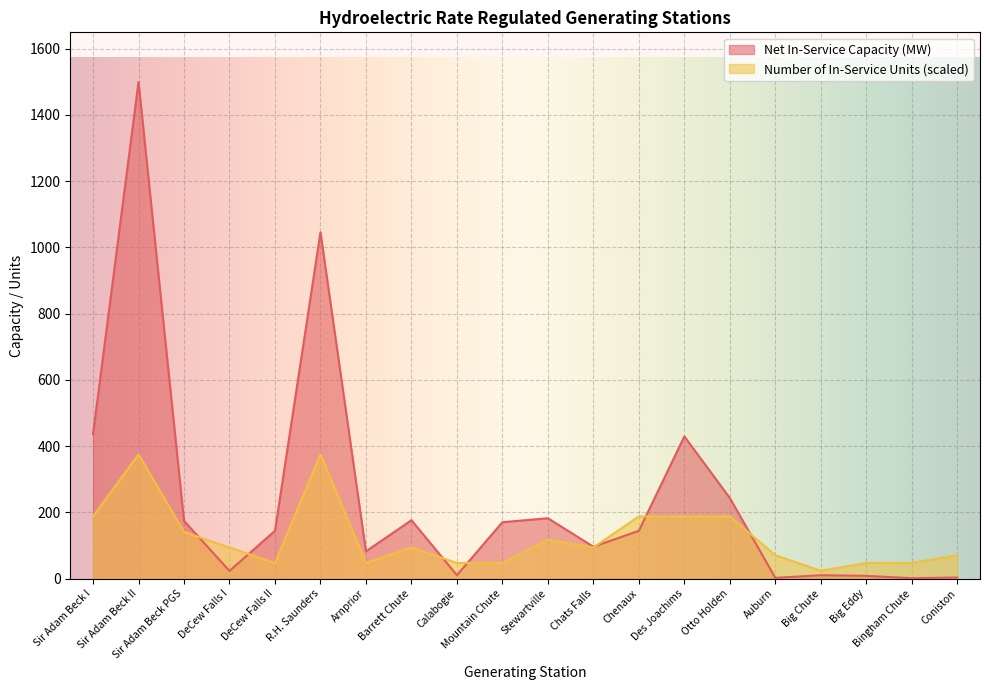

Does the chart display data point markers on the line(s)?

No